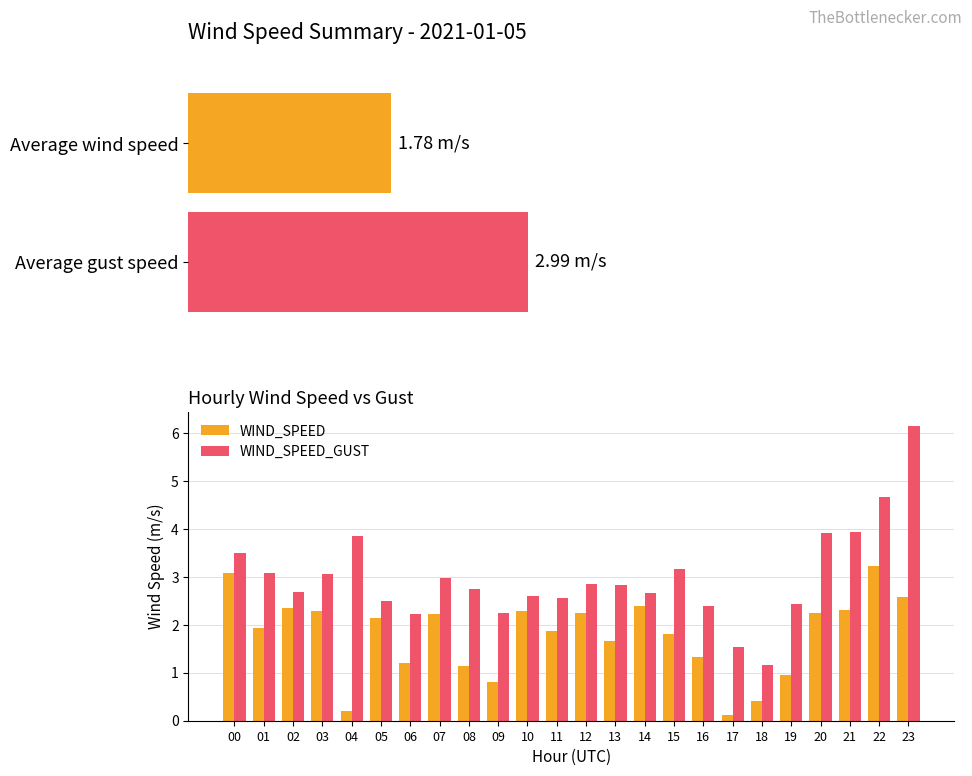

What is the average value of the WIND_SPEED series?

1.8